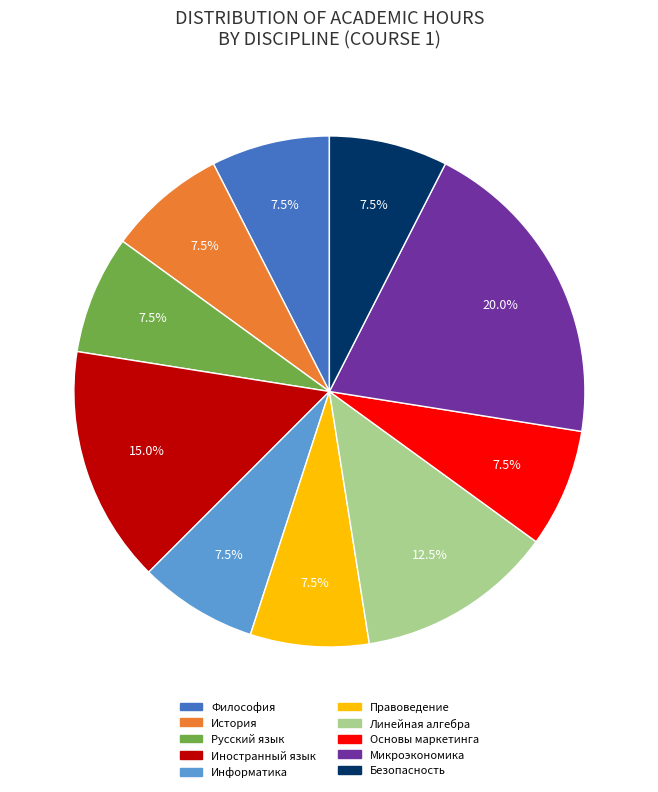

Is there any slice that represents more than half of the pie?

No